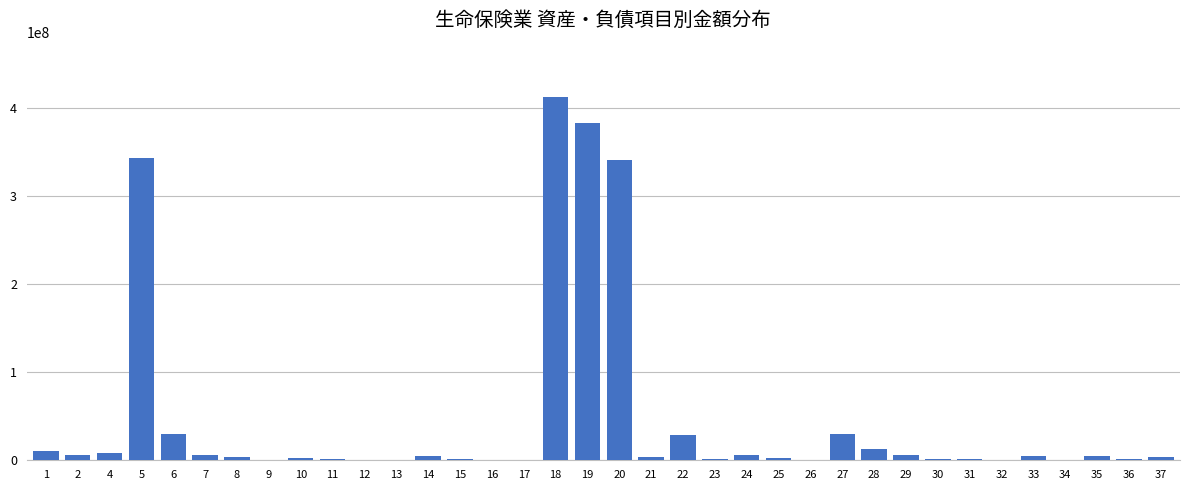

What is the maximum value shown in the chart?

411763134